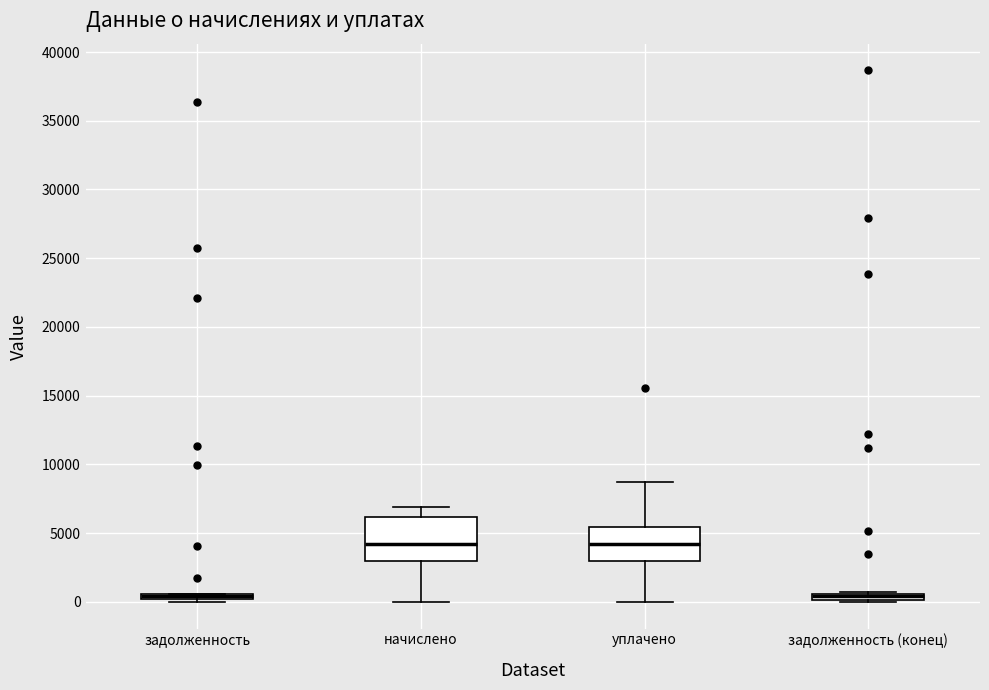

Comparing the boxes themselves (not the whiskers), which one is the tallest?

начислено